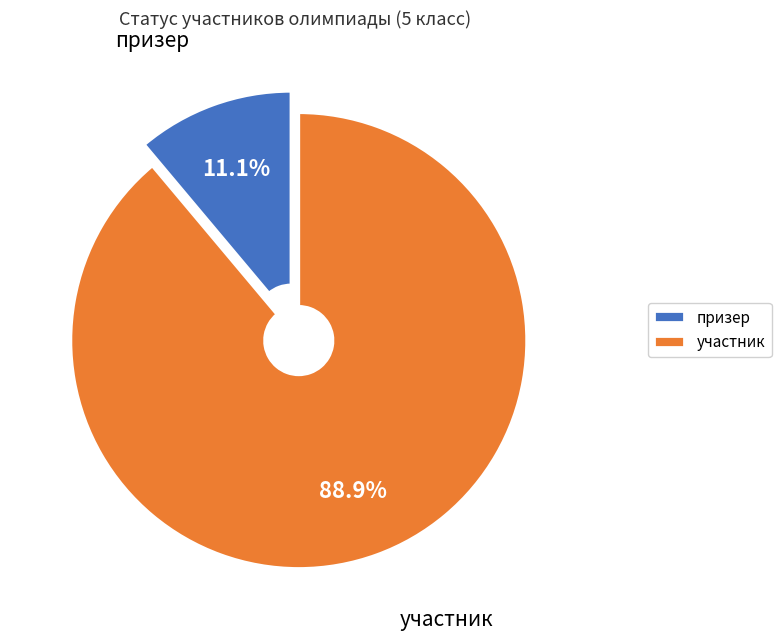

Which slice is the largest?

участник